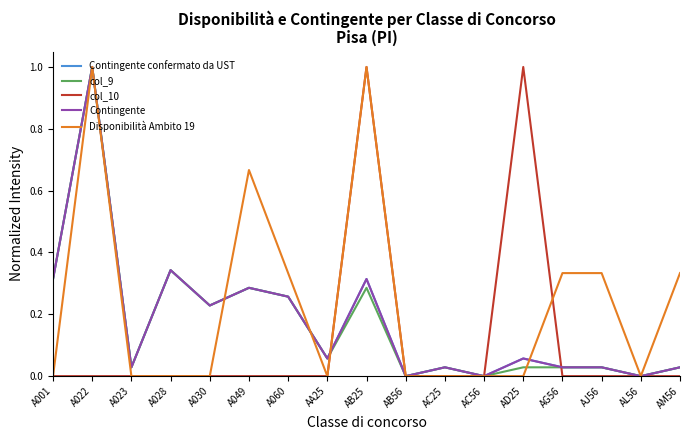

Between which two adjacent categories do Contingente confermato da UST and col_10 first intersect?

AA25 and AB25